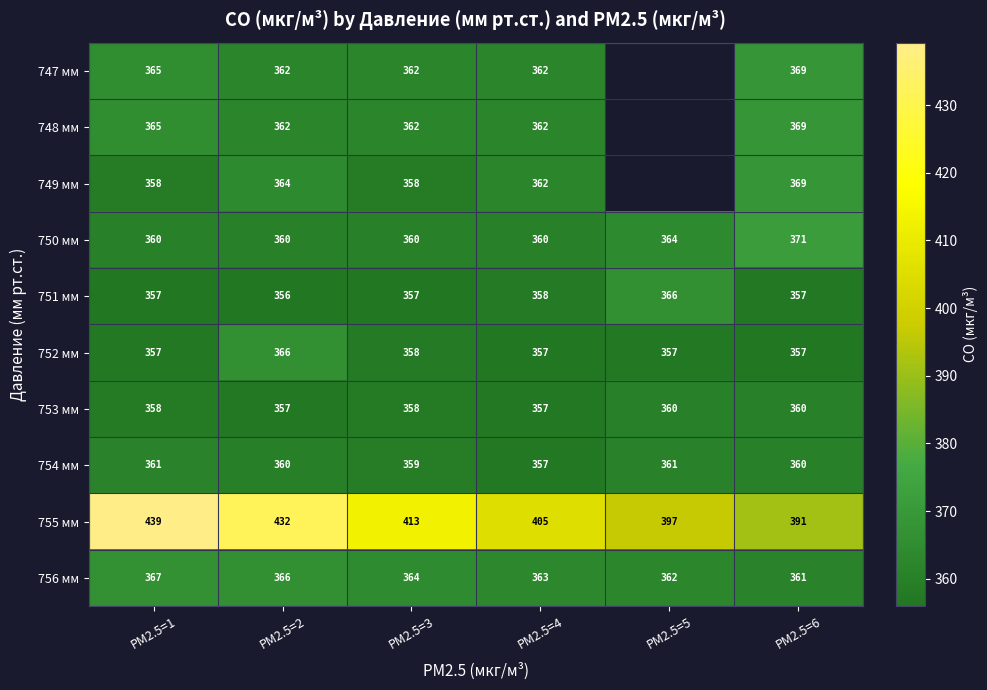

Is the value of 748 мм at PM2.5=4 greater than the value of 753 мм at PM2.5=2?

Yes